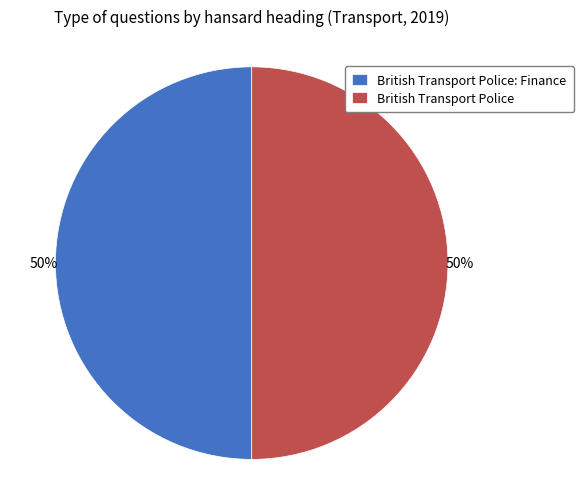

What is the ratio of the value at British Transport Police: Finance to the value at British Transport Police?

1.0